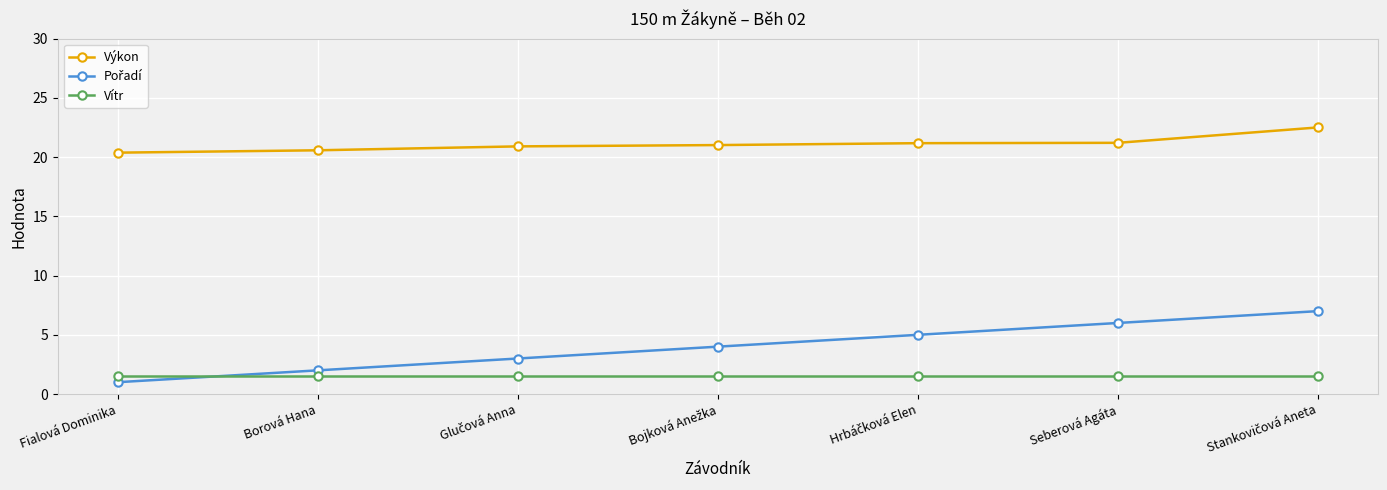

What position from the left is Seberová Agáta?

6